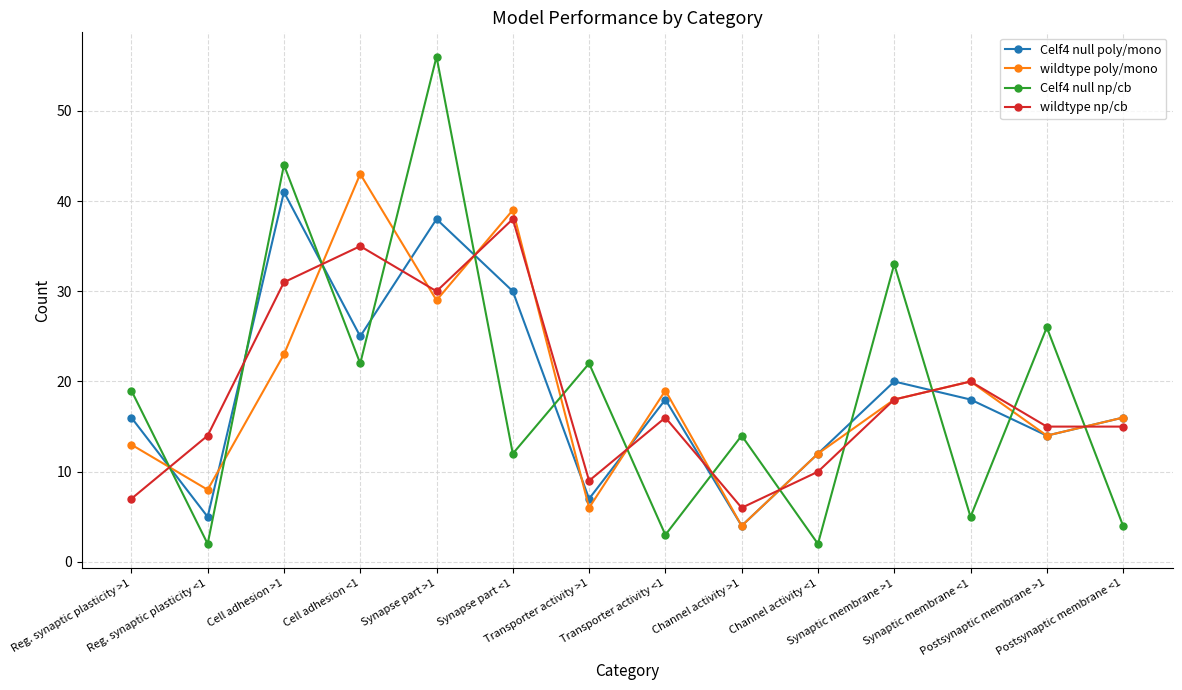

What is the label of the 14th point from the right?

Reg. synaptic plasticity >1